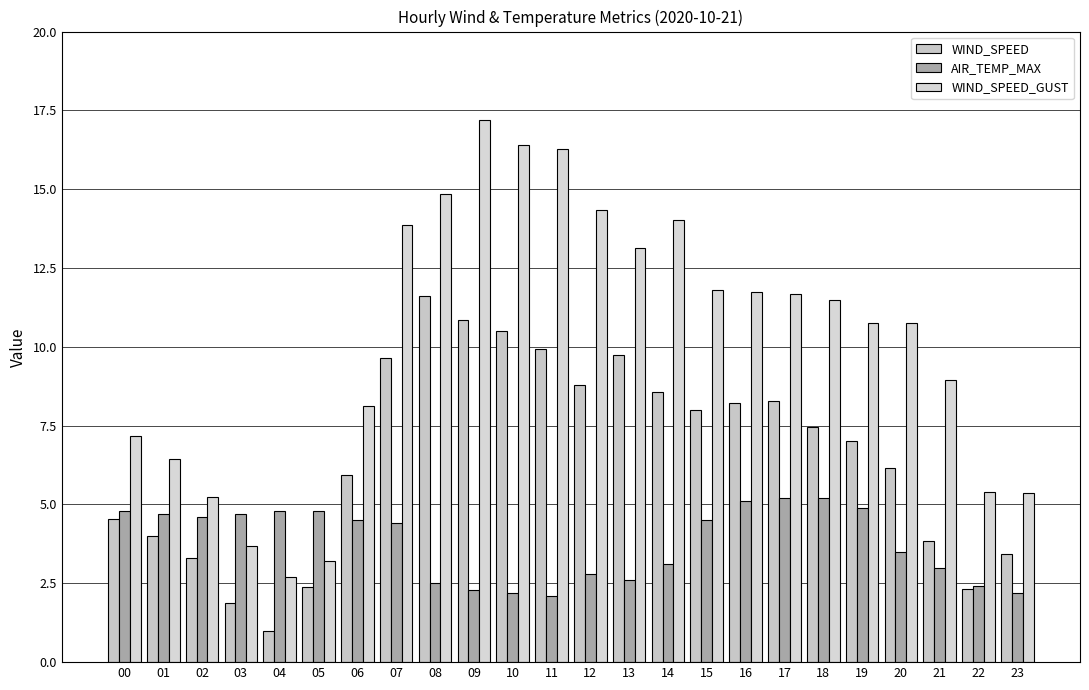

How many groups of bars are there?

24